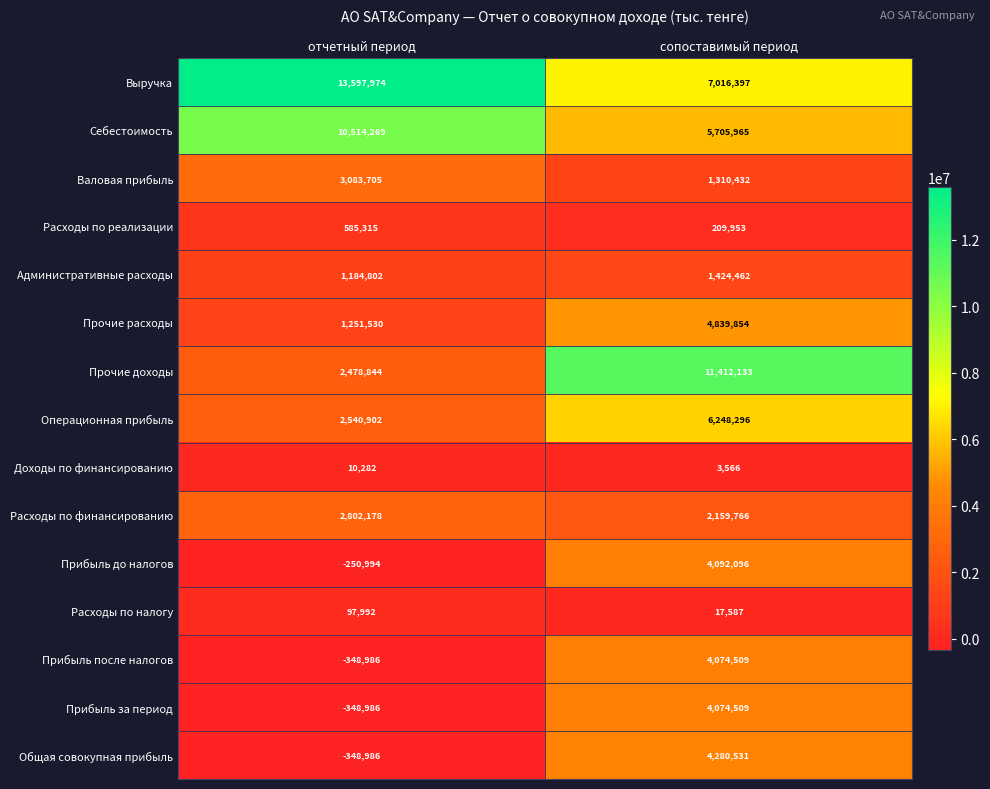

Reading right to left, extract all data points from this chart.

Выручка: 7016397	13597974
Себестоимость: 5705965	10514269
Валовая прибыль: 1310432	3083705
Расходы по реализации: 209953	585315
Административные расходы: 1424462	1184802
Прочие расходы: 4839854	1251530
Прочие доходы: 11412133	2478844
Операционная прибыль: 6248296	2540902
Доходы по финансированию: 3566	10282
Расходы по финансированию: 2159766	2802178
Прибыль до налогов: 4092096	-250994
Расходы по налогу: 17587	97992
Прибыль после налогов: 4074509	-348986
Прибыль за период: 4074509	-348986
Общая совокупная прибыль: 4280531	-348986